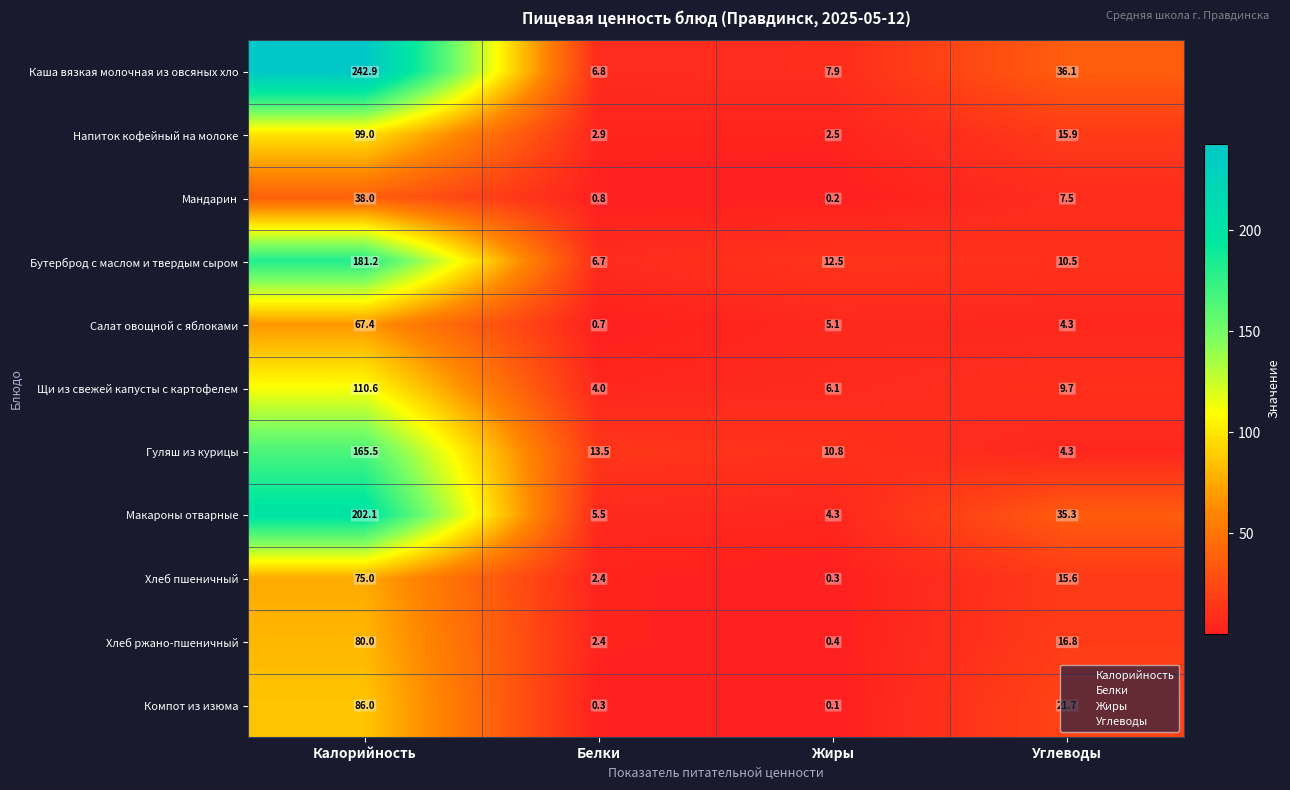

At Калорийность, list the series in order from largest to smallest.

Каша вязкая молочная из овсяных хло, Макароны отварные, Бутерброд с маслом и твердым сыром, Гуляш из курицы, Щи из свежей капусты с картофелем, Напиток кофейный на молоке, Компот из изюма, Хлеб ржано-пшеничный, Хлеб пшеничный, Салат овощной с яблоками, Мандарин